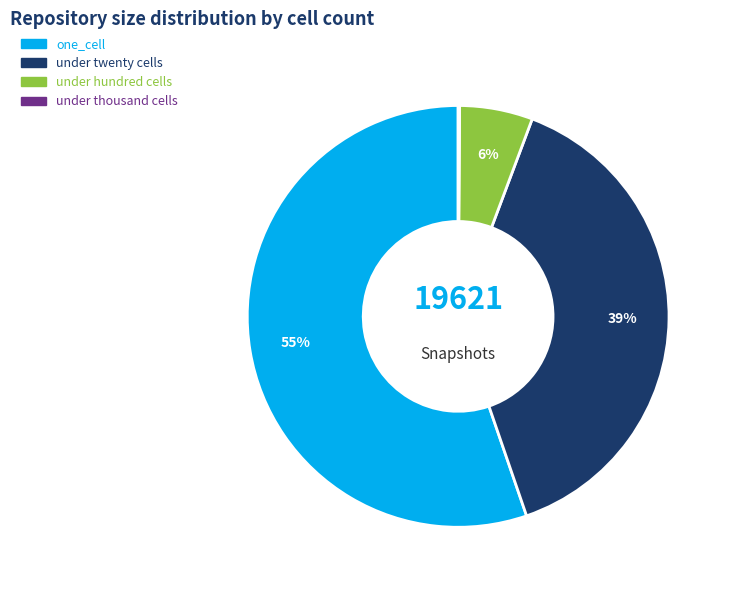

Between under twenty cells and one_cell, which is larger?

one_cell